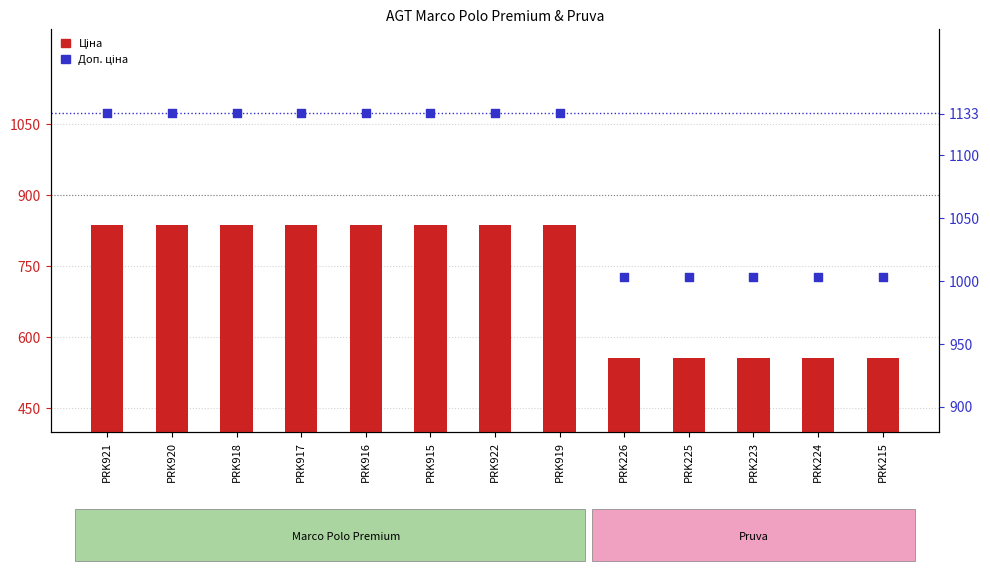

Which series contains the lowest Y value?

Ціна